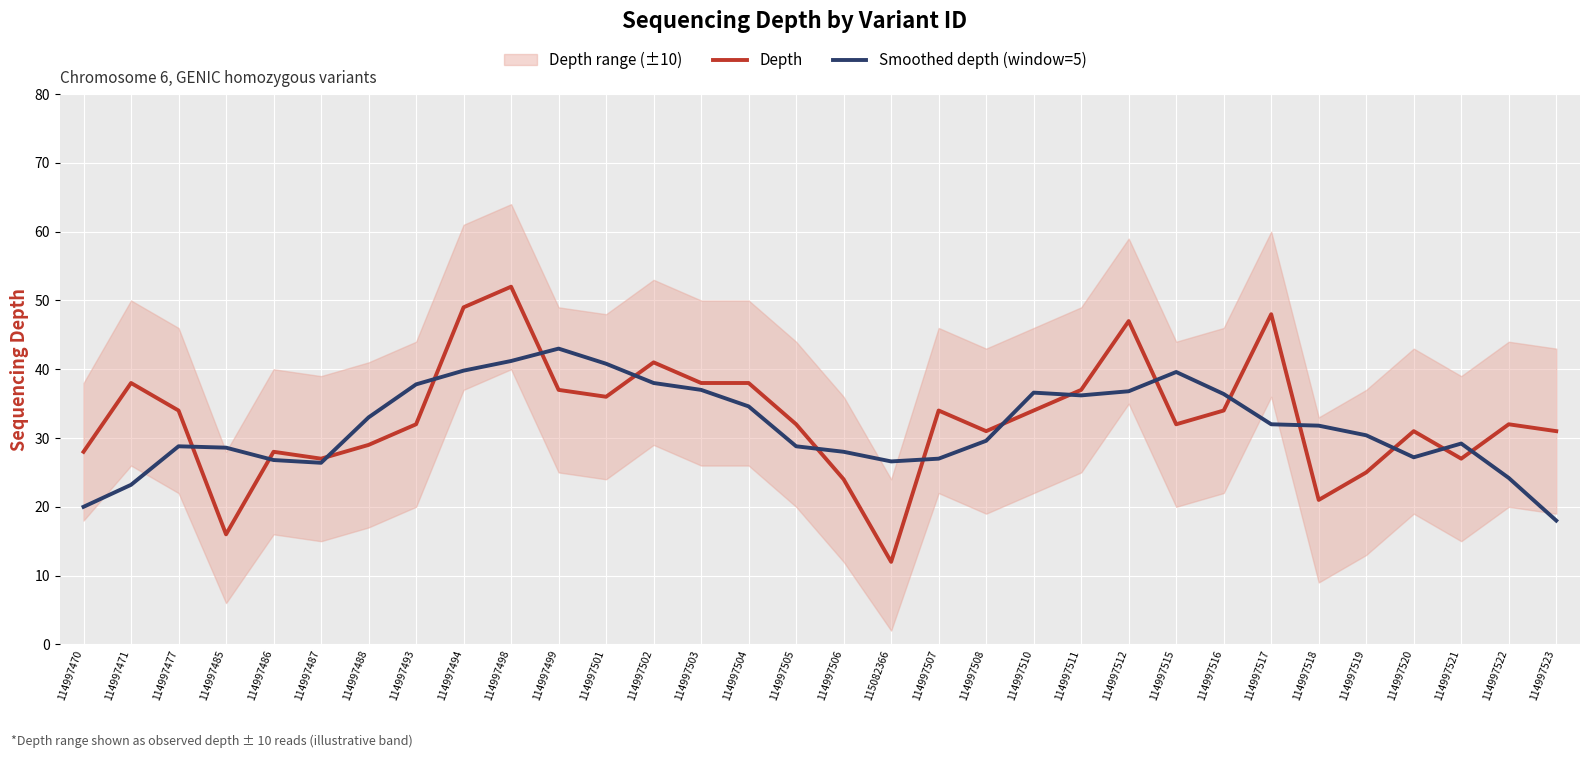

What is the spread (max minus min) of values at 114997521?

2.2